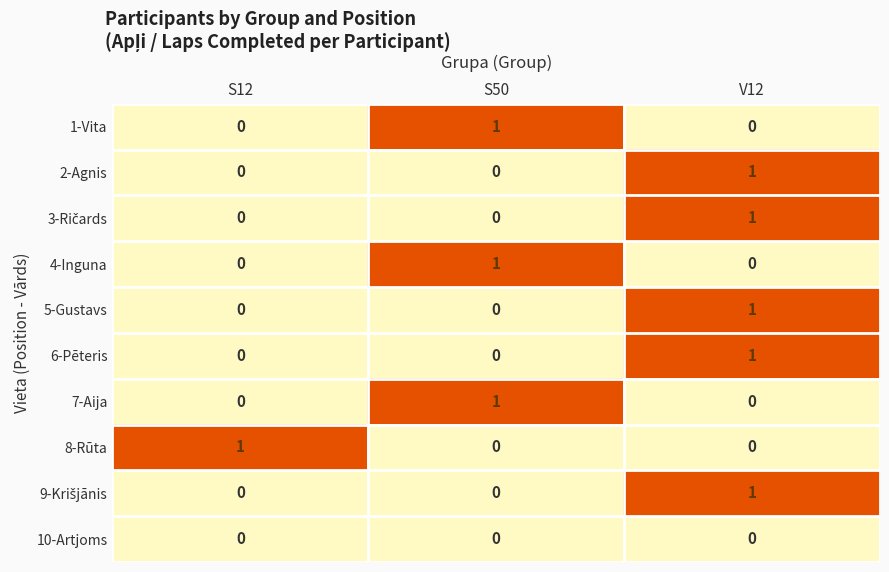

True or false: 10-Artjoms has a value of 0 at S12.

True